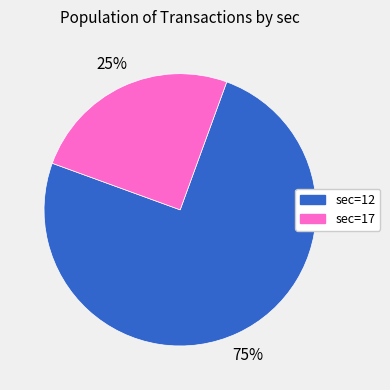

To the nearest percent, what is the difference between the largest and smallest slice percentages?

50%